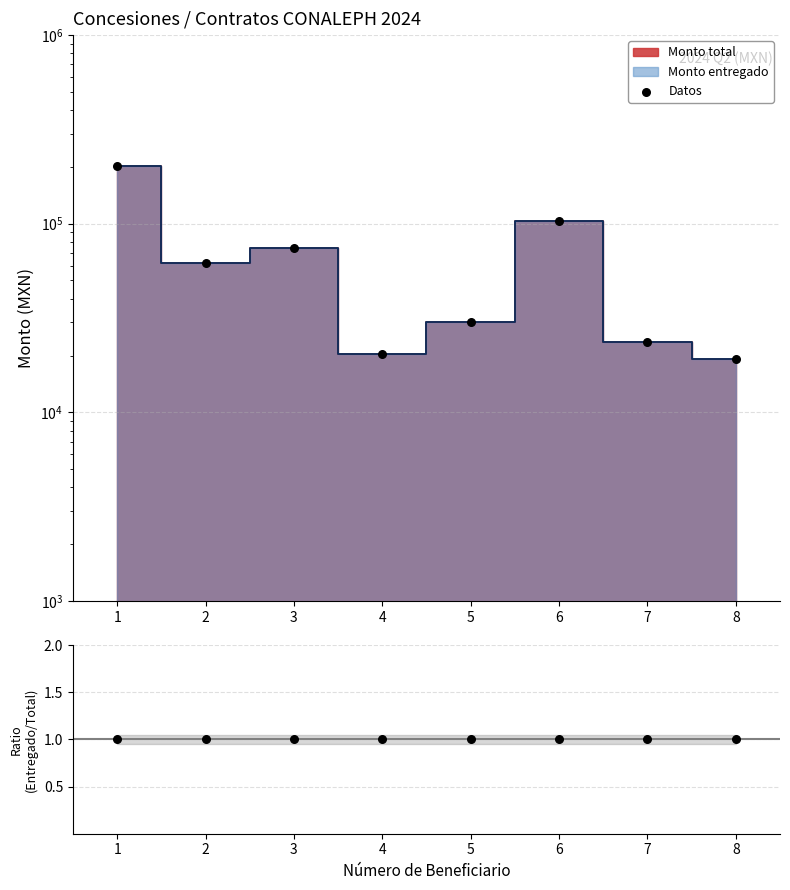

Which series contains the highest Y value?

Datos